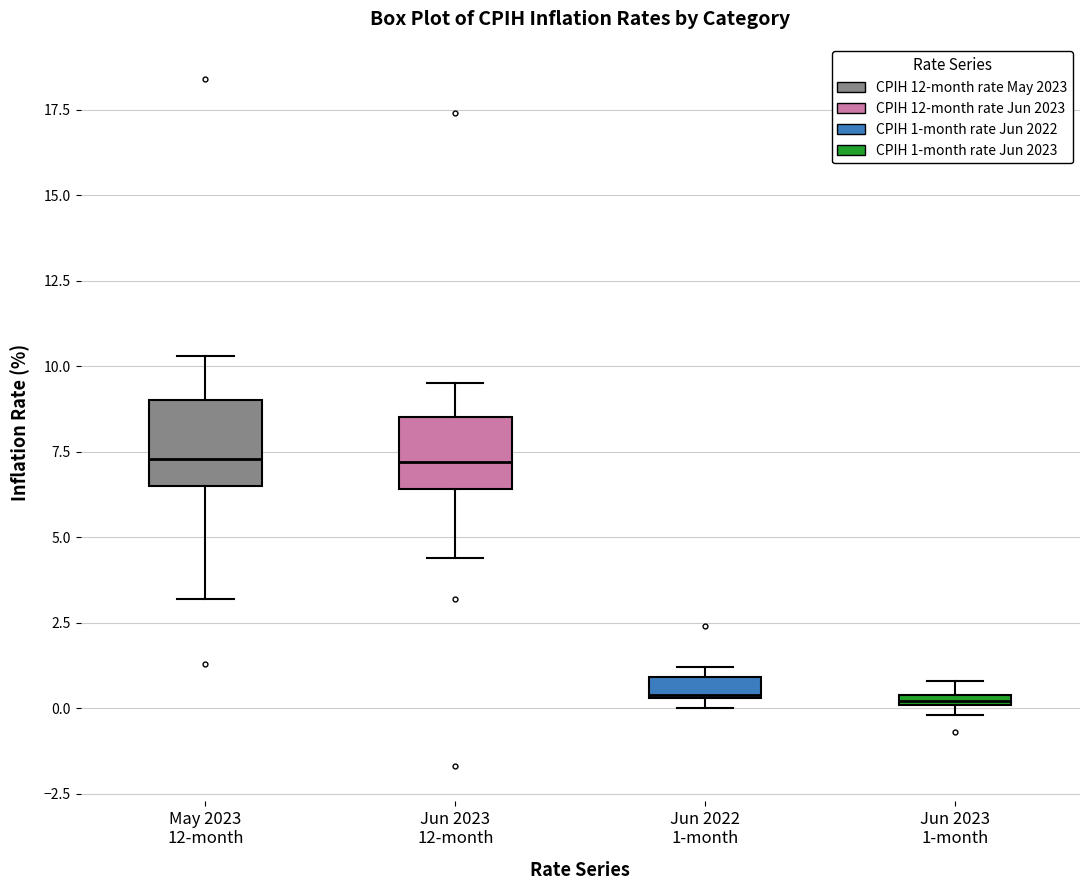

Where is the lower edge of the box for Jun 2022 1-month on the y-axis? The values are not printed on the chart, so give them approximately, as read against the axis.

0.5